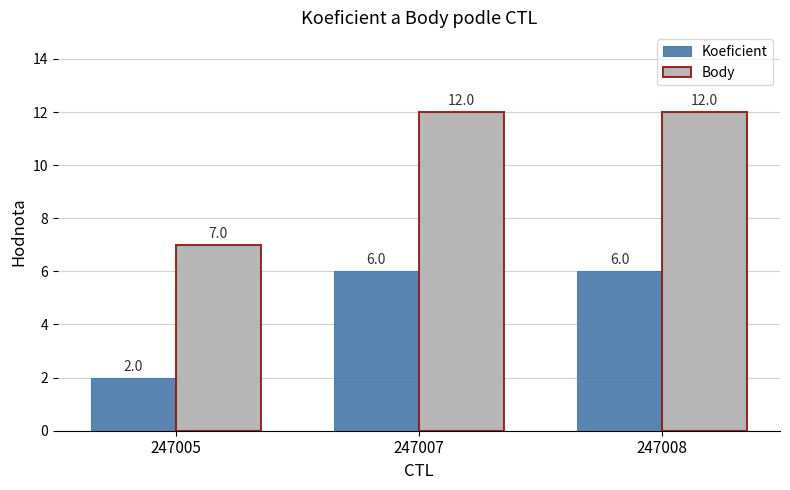

How many bars are there in total?

6